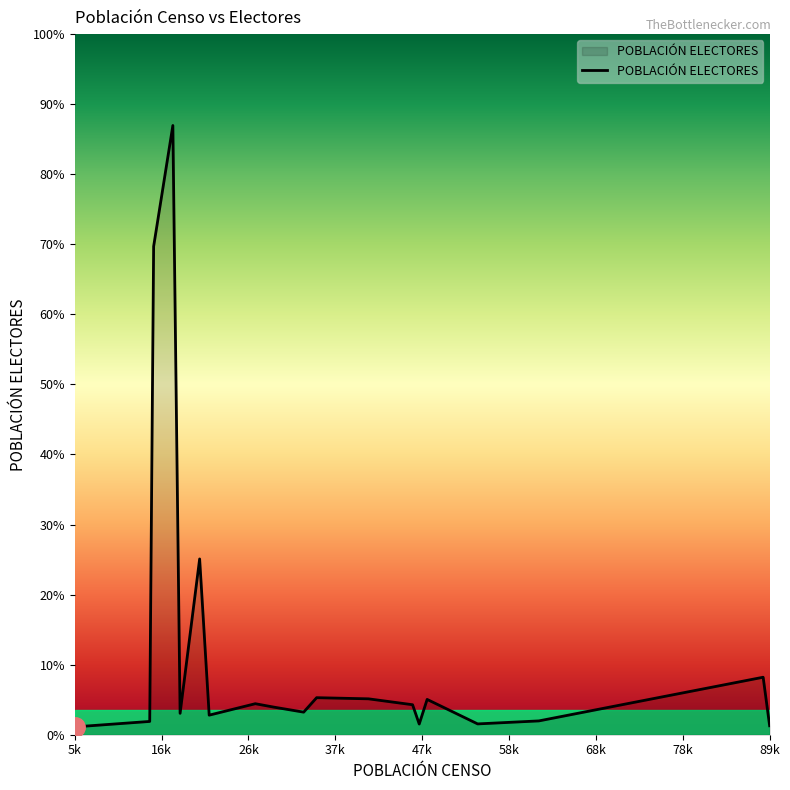

Does the chart display data point markers on the line(s)?

No